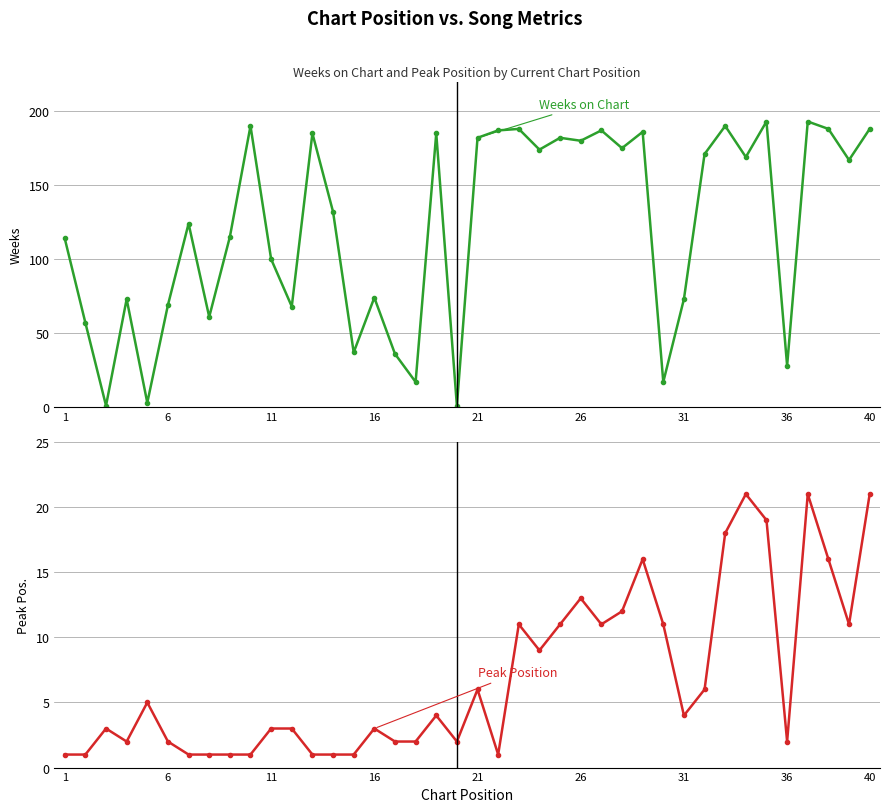

What is the minimum value for Weeks on Chart?

1